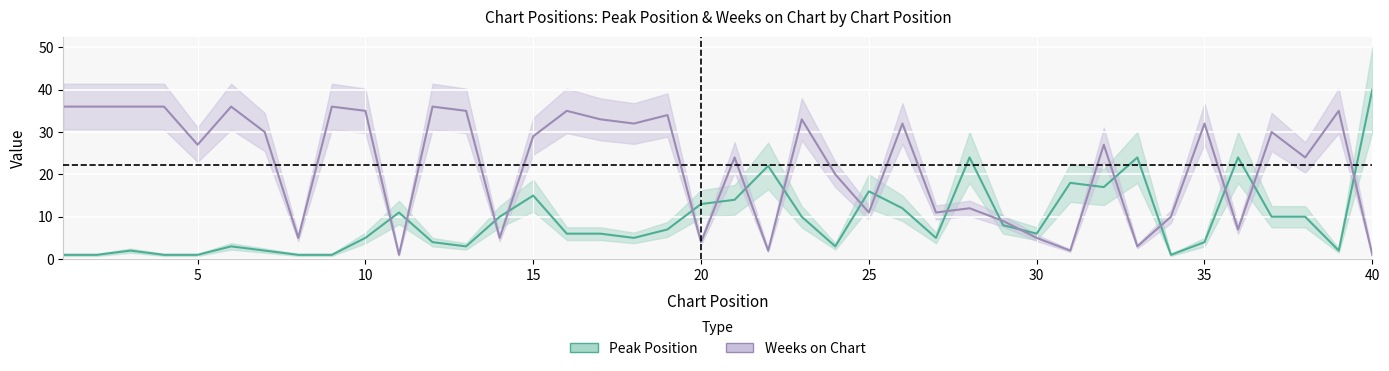

List the series in order of their overall mean, highest first.

Weeks on Chart, Peak Position